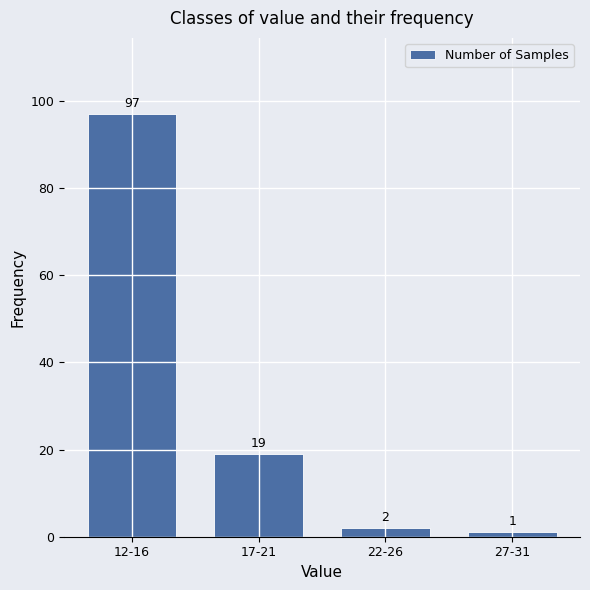

Reading left to right, transcribe all the data shown in this chart.

12-16=97	17-21=19	22-26=2	27-31=1